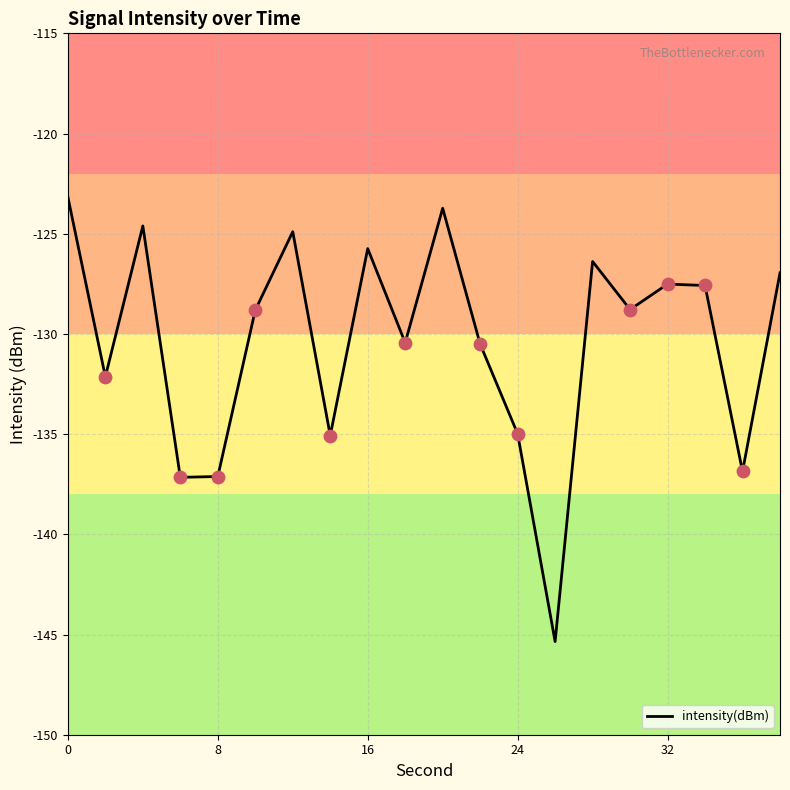

What is the smallest value displayed?

-145.4